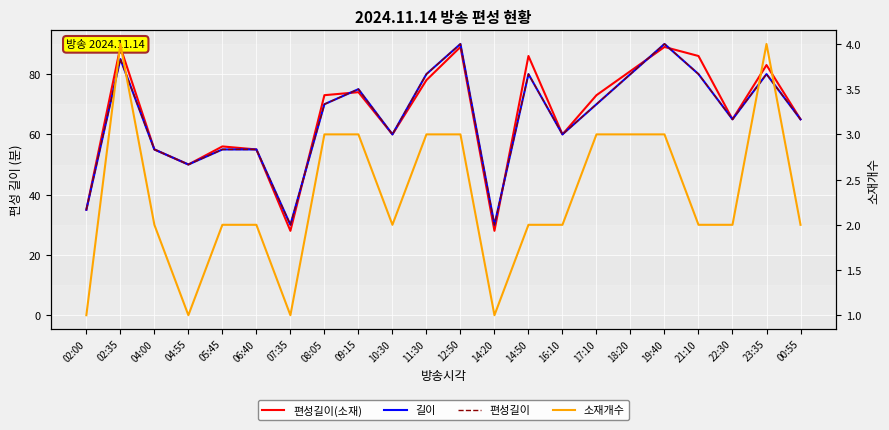

Is the value of 편성길이(소재) at 05:45 greater than the value of 길이 at 17:10?

No